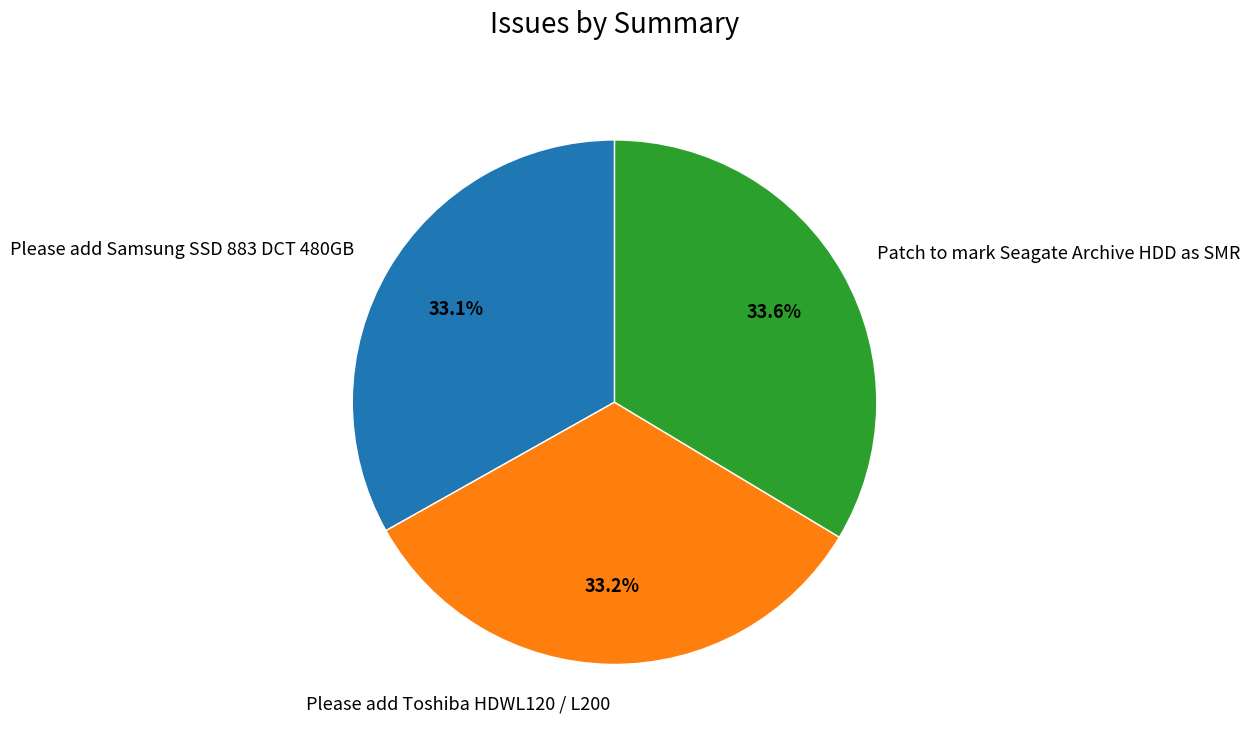

Approximately how many times larger is the value at Please add Toshiba HDWL120 / L200 compared to Patch to mark Seagate Archive HDD as SMR?

1.0